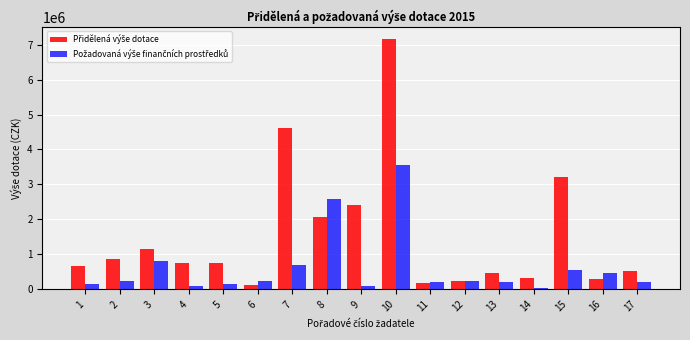

What is the greatest value displayed?

7146000